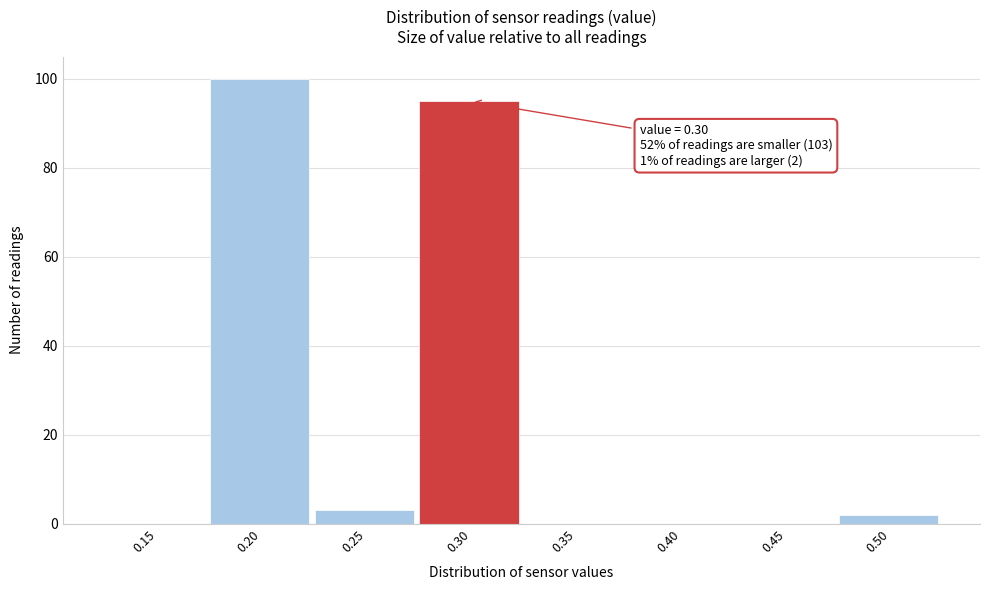

Reading right to left, what are all the values shown in this chart?

0.50=2	0.45=0	0.40=0	0.35=0	0.30=95	0.25=3	0.20=100	0.15=0